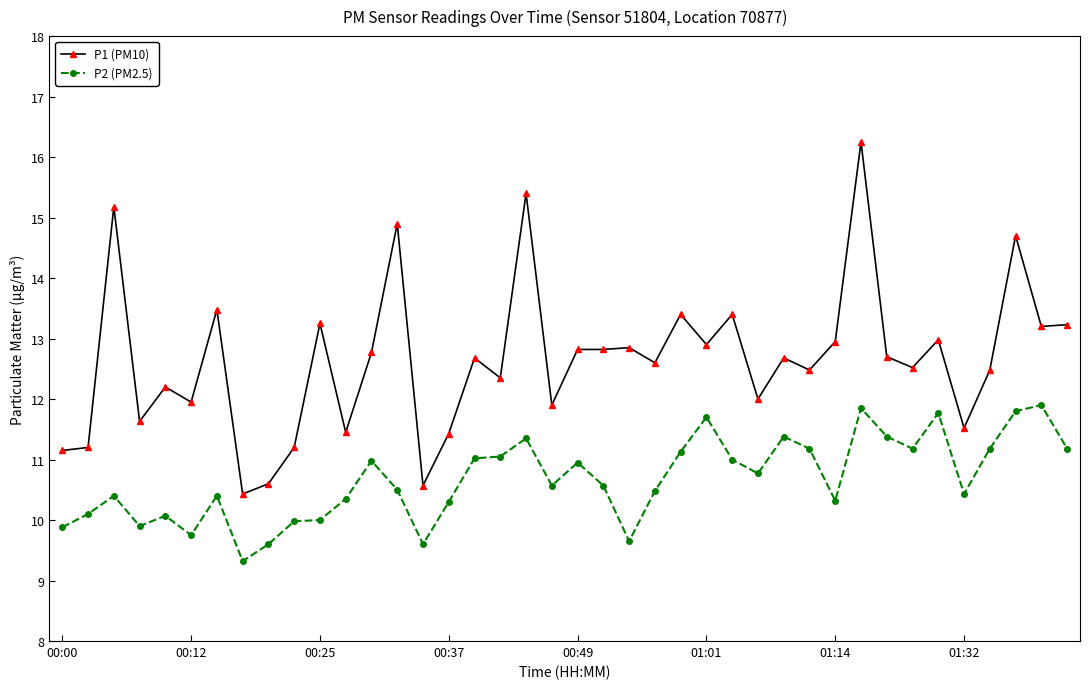

What is the maximum value for P2 (PM2.5)?

11.9